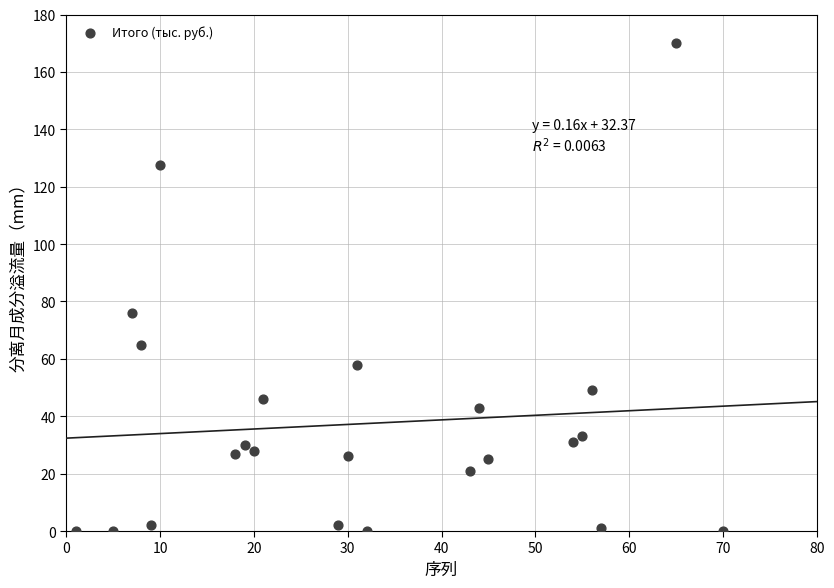

What Y value in the scatter plot is closest to 85?

76.0